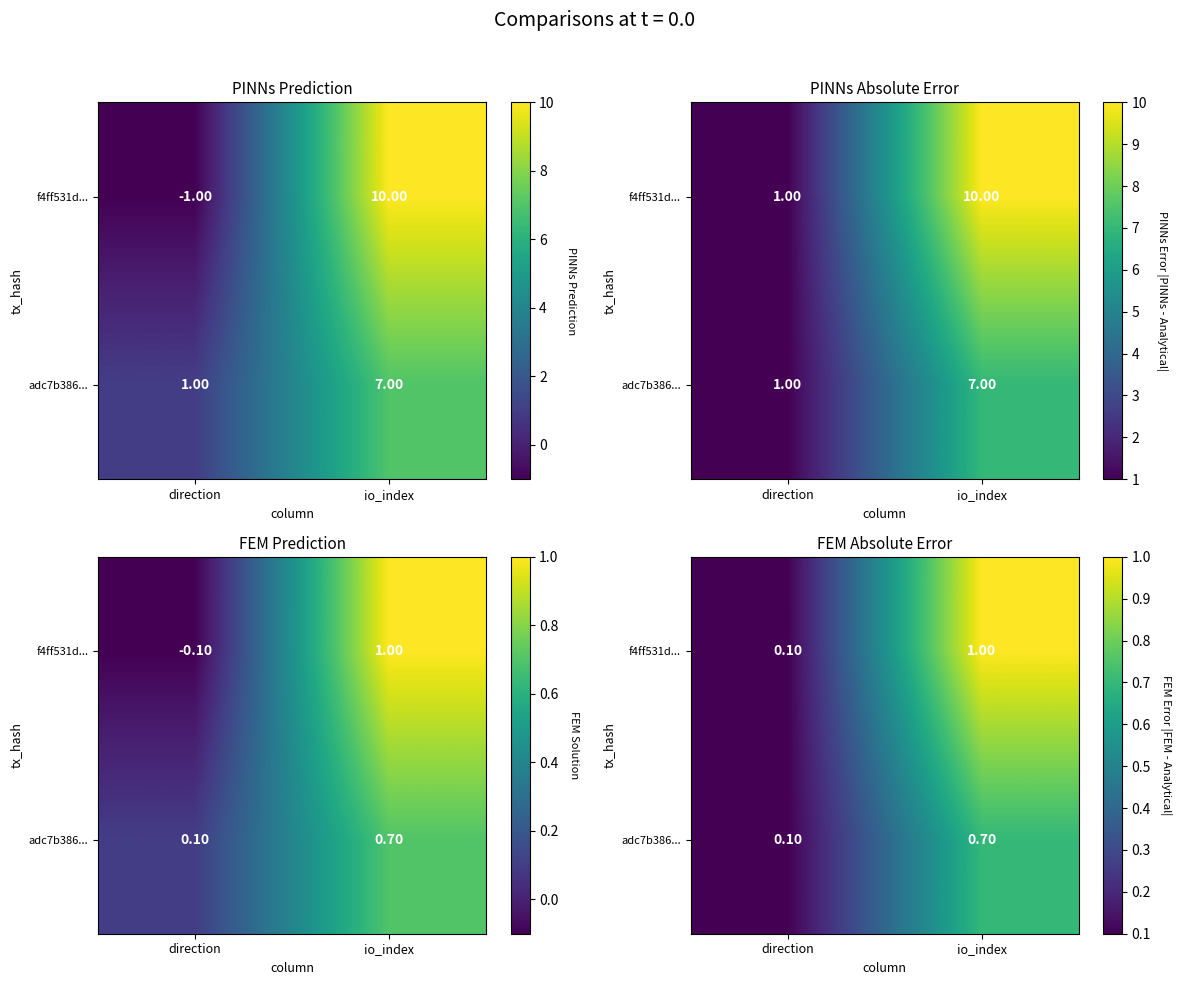

What value does the f4ff531d... series have at direction?

0.1